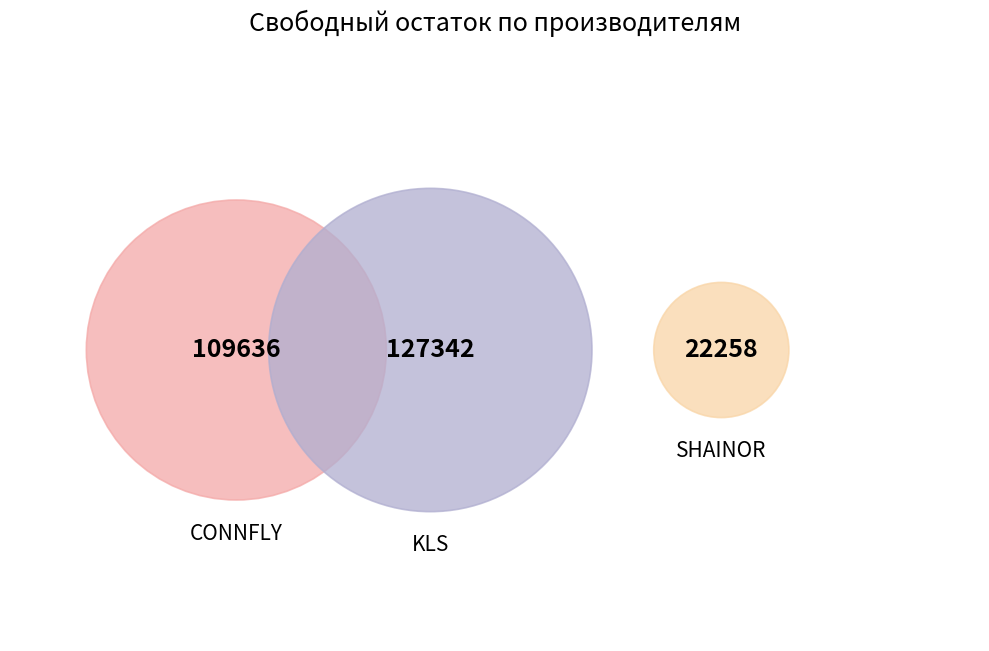

To the nearest percent, what is the combined percentage of SHAINOR and KLS?

58%